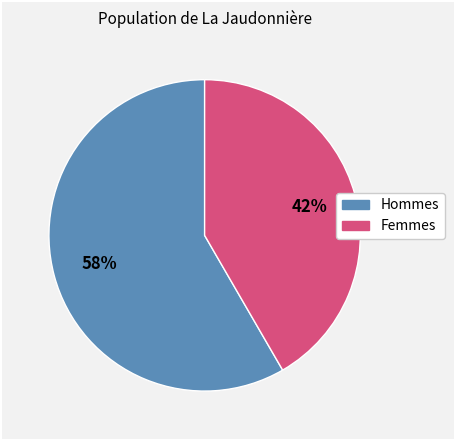

How many segments does this pie chart have?

2